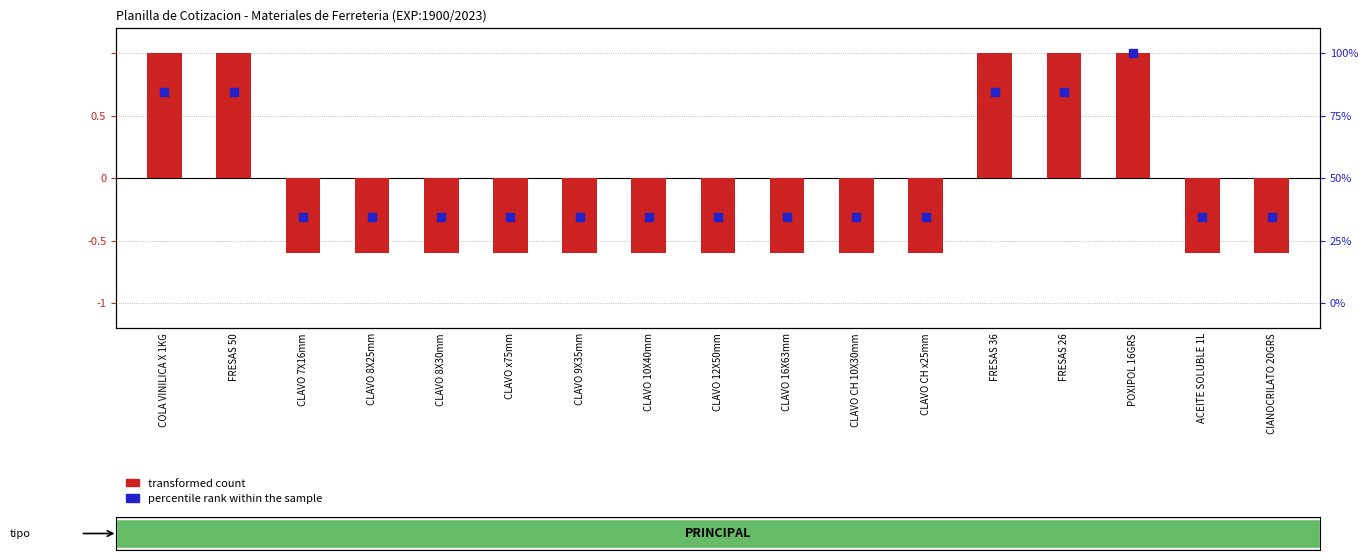

At which category is the sum across all series the highest?

POXIPOL 16GRS